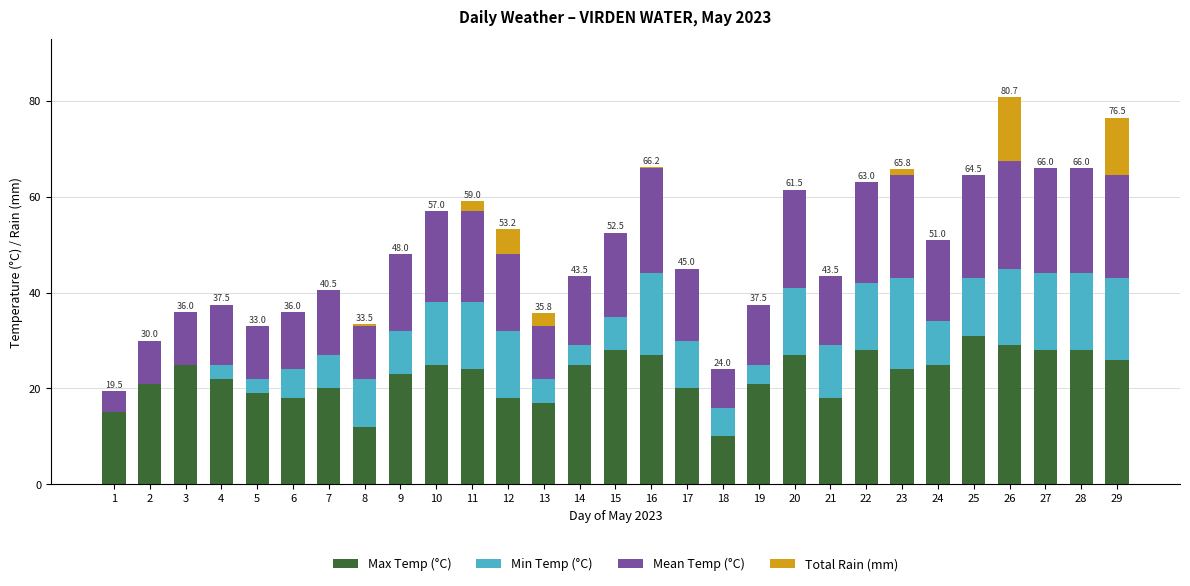

Are the bars horizontal?

No